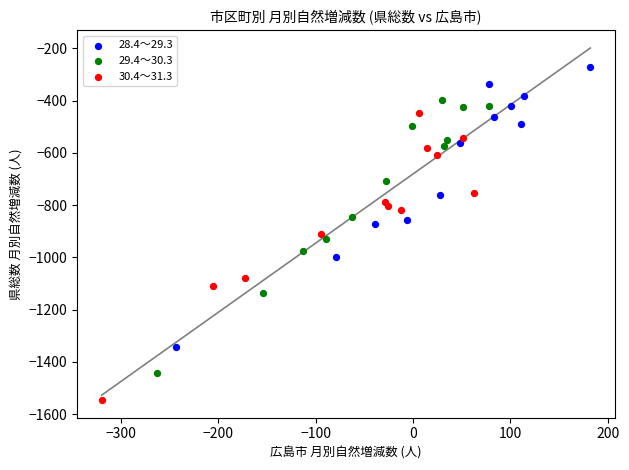

Which series has the widest spread of Y values?

30.4～31.3